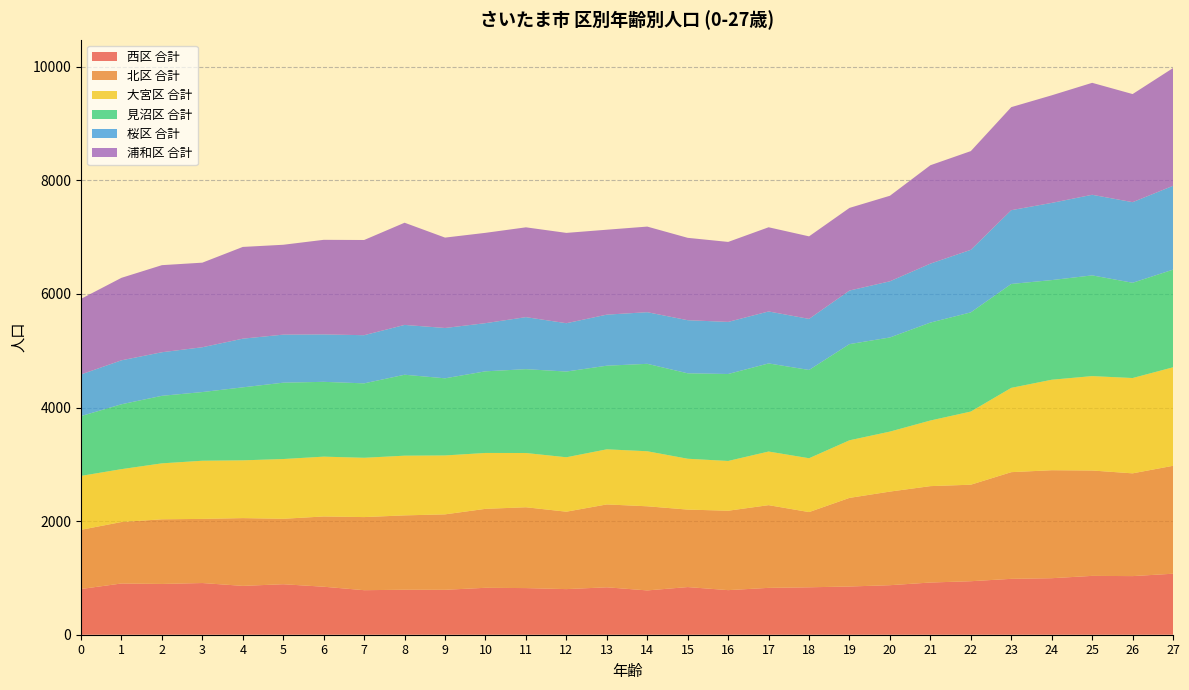

Reading left to right, extract all data points from this chart.

西区 合計: 0=805	1=902	2=894	3=910	4=860	5=889	6=845	7=784	8=792	9=791	10=826	11=821	12=803	13=835	14=780	15=839	16=785	17=825	18=835	19=849	20=872	21=919	22=942	23=984	24=995	25=1036	26=1032	27=1074
北区 合計: 0=1042	1=1082	2=1138	3=1129	4=1193	5=1152	6=1237	7=1287	8=1309	9=1328	10=1390	11=1423	12=1363	13=1459	14=1481	15=1364	16=1398	17=1456	18=1324	19=1560	20=1648	21=1697	22=1699	23=1878	24=1901	25=1855	26=1809	27=1900
大宮区 合計: 0=949	1=931	2=985	3=1024	4=1017	5=1052	6=1053	7=1044	8=1051	9=1037	10=984	11=955	12=958	13=970	14=969	15=895	16=876	17=944	18=948	19=1014	20=1056	21=1155	22=1288	23=1484	24=1593	25=1662	26=1678	27=1734
見沼区 合計: 0=1053	1=1142	2=1189	3=1209	4=1285	5=1344	6=1317	7=1310	8=1425	9=1358	10=1437	11=1476	12=1509	13=1472	14=1539	15=1504	16=1531	17=1551	18=1554	19=1693	20=1657	21=1724	22=1746	23=1829	24=1754	25=1773	26=1677	27=1719
桜区 合計: 0=733	1=774	2=767	3=789	4=857	5=846	6=835	7=848	8=877	9=886	10=848	11=916	12=851	13=899	14=909	15=935	16=917	17=915	18=899	19=943	20=989	21=1038	22=1101	23=1299	24=1359	25=1419	26=1419	27=1476
浦和区 合計: 0=1331	1=1452	2=1533	3=1489	4=1615	5=1582	6=1665	7=1676	8=1799	9=1591	10=1590	11=1581	12=1590	13=1495	14=1507	15=1450	16=1408	17=1482	18=1453	19=1455	20=1506	21=1732	22=1738	23=1814	24=1894	25=1971	26=1903	27=2073